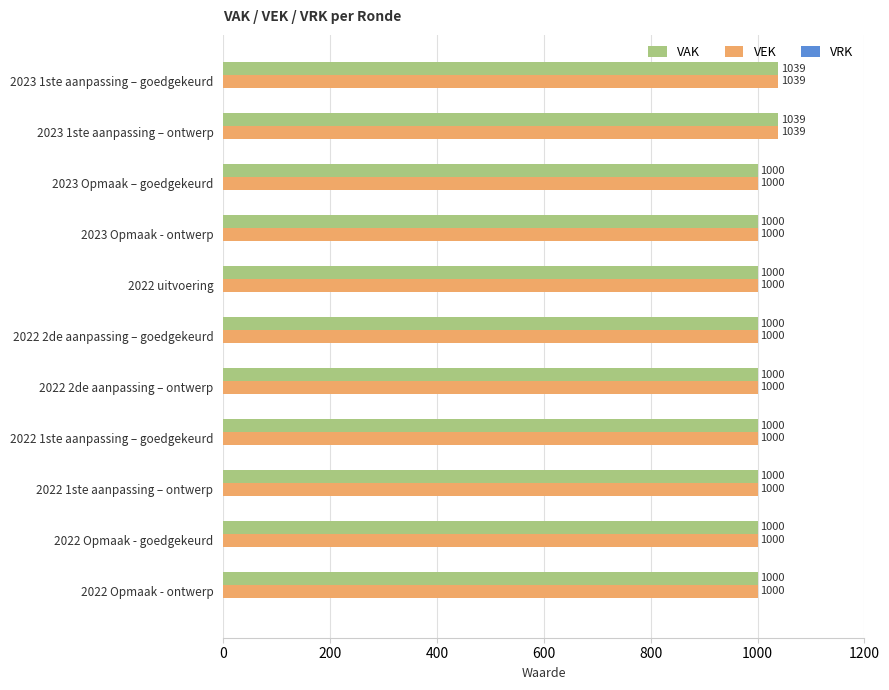

What is the highest value of the VAK series?

1039